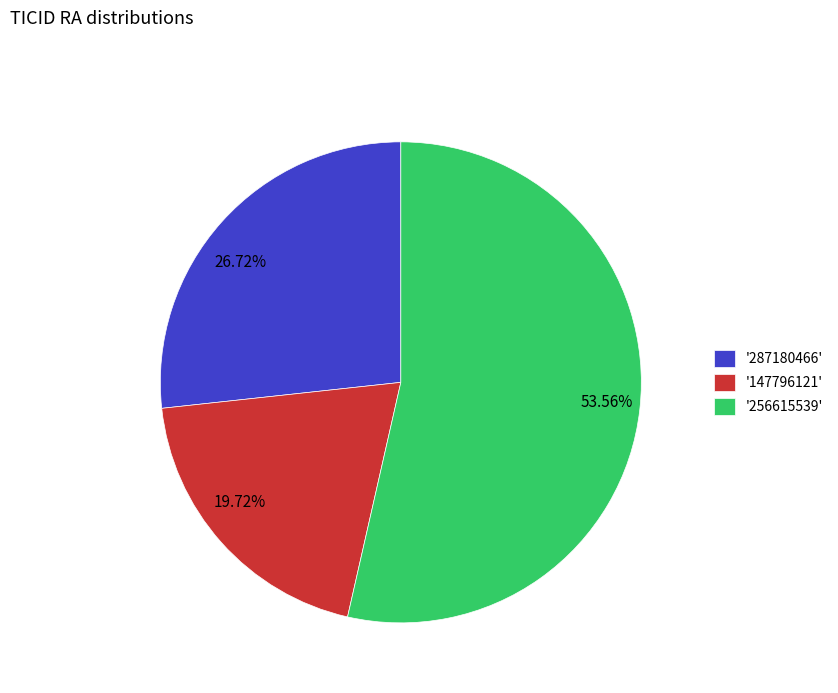

How many segments does this pie chart have?

3